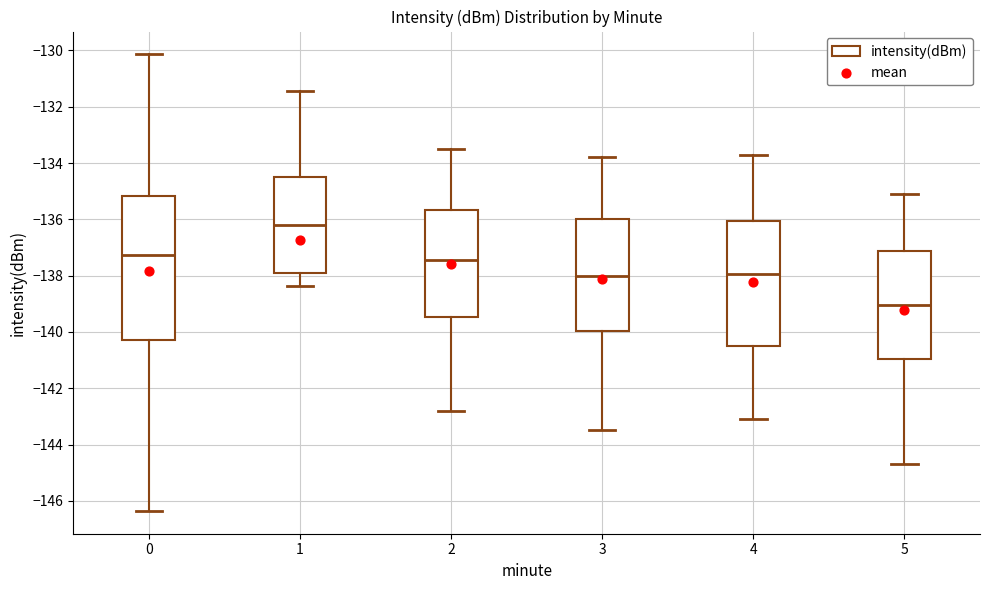

Which box is the tallest, from its lower edge to its upper edge?

0